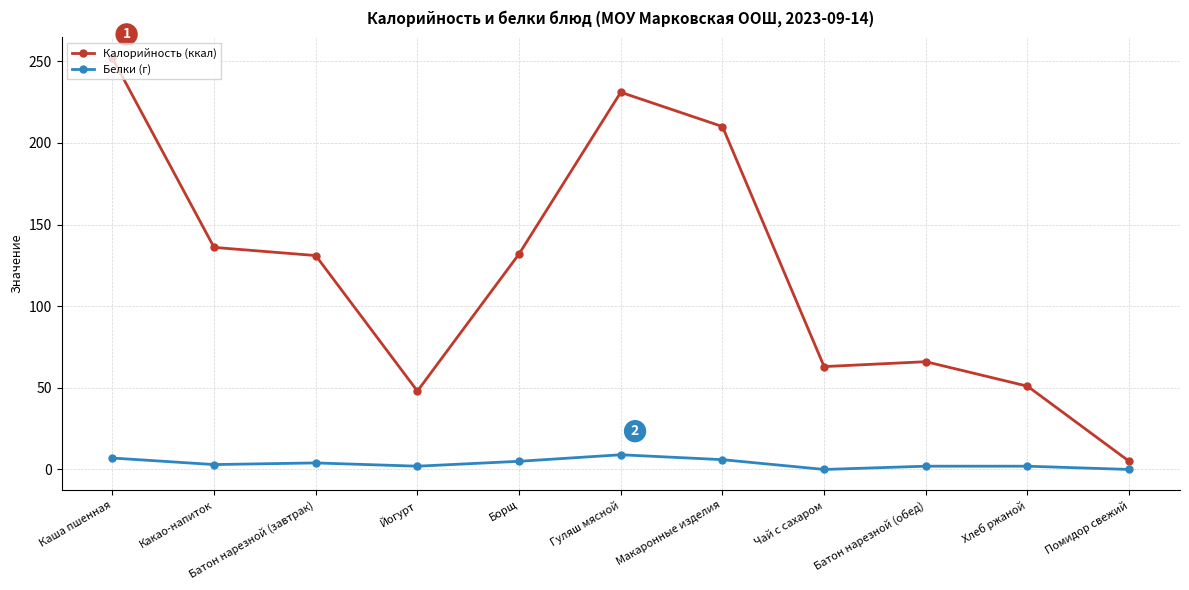

True or false: Калорийность (ккал) has a value of 210 at Макаронные изделия.

True